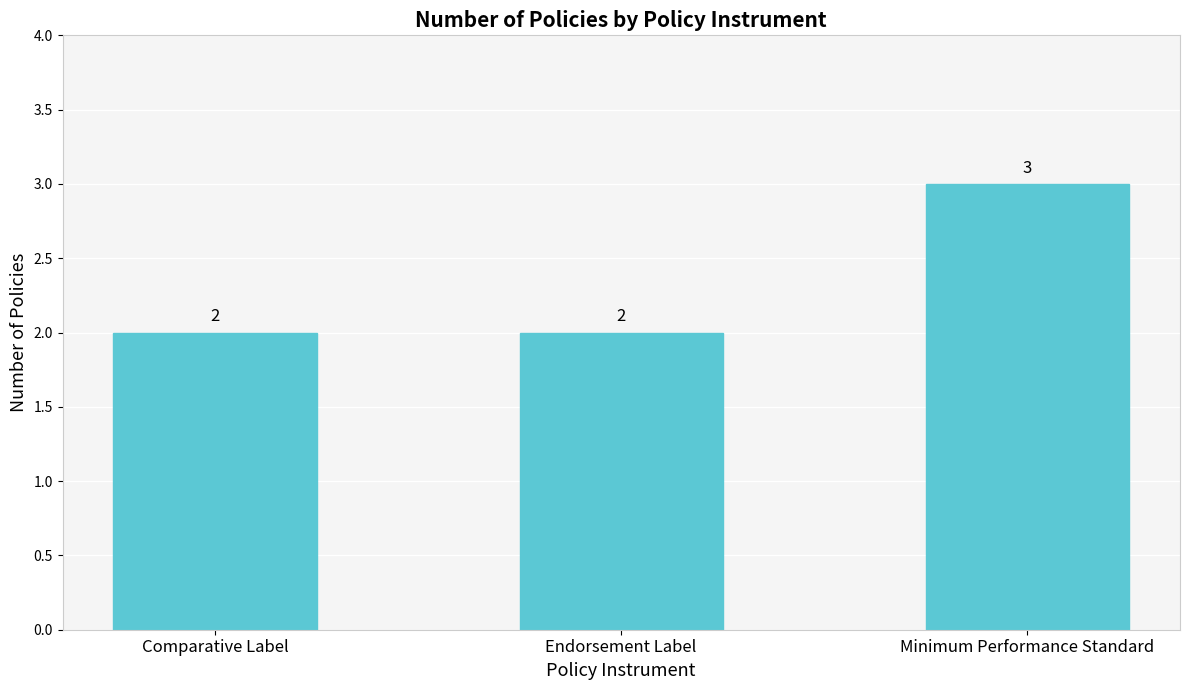

What is the smallest value displayed?

2